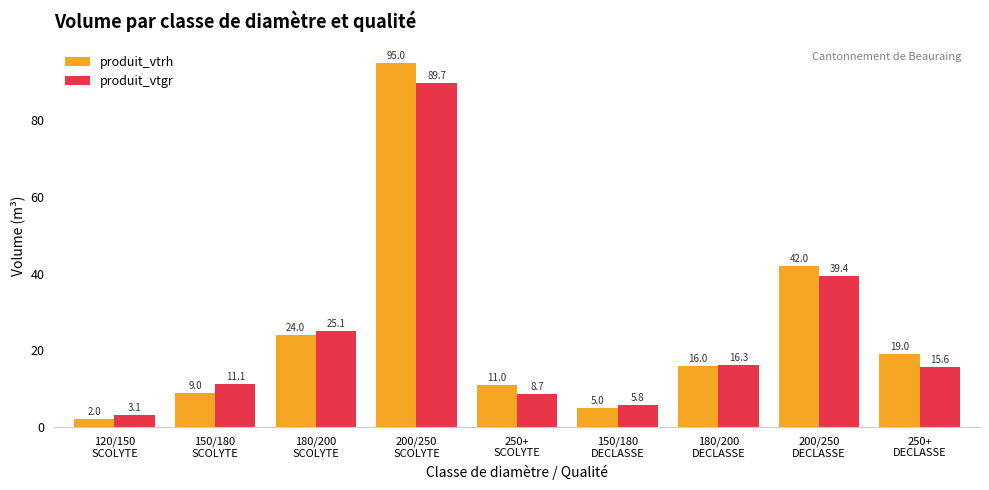

Reading right to left, list all the values displayed in this chart.

produit_vtrh: 19.0	42.0	16.0	5.0	11.0	95.0	24.0	9.0	2.0
produit_vtgr: 15.6	39.4	16.3	5.8	8.7	89.7	25.1	11.1	3.1